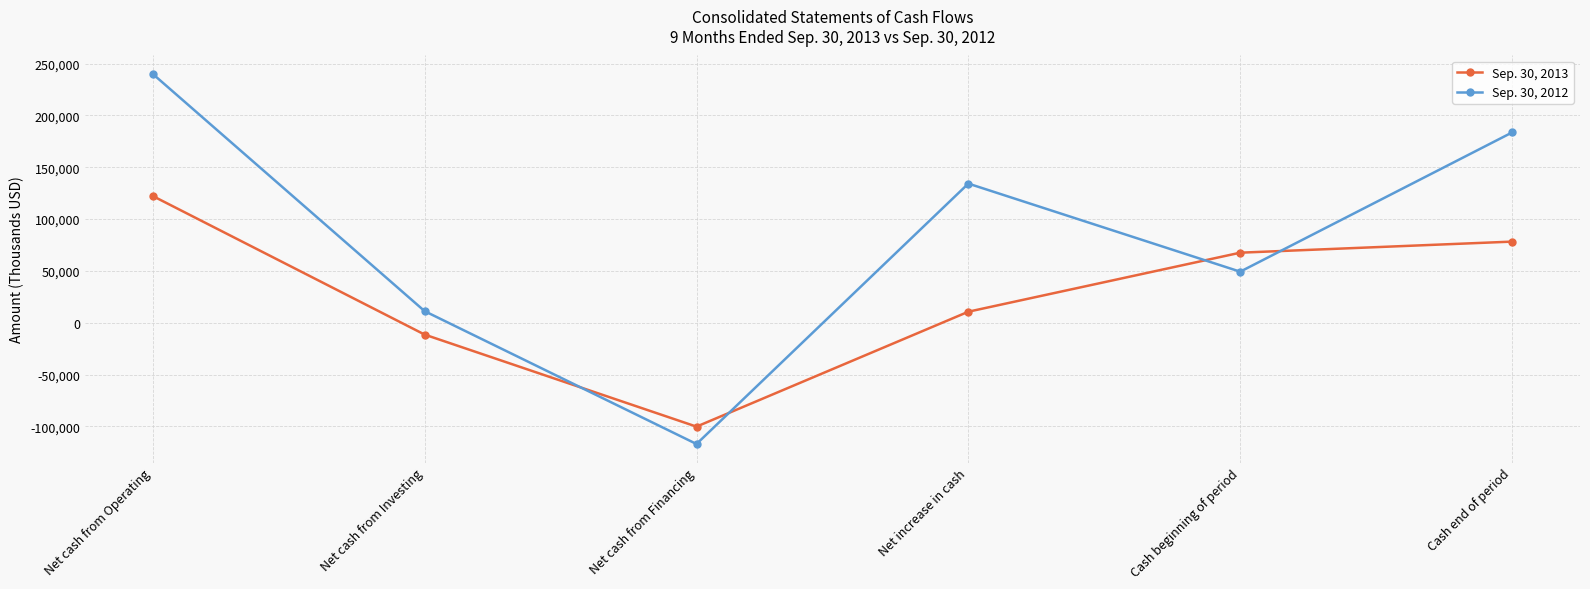

Does the chart have visible grid lines?

Yes